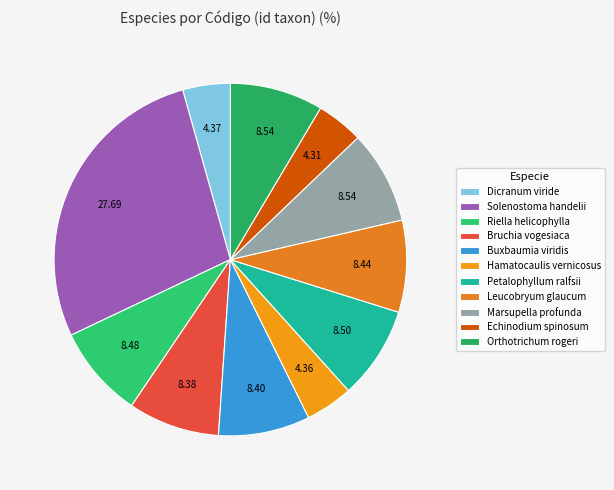

How many segments does this pie chart have?

11